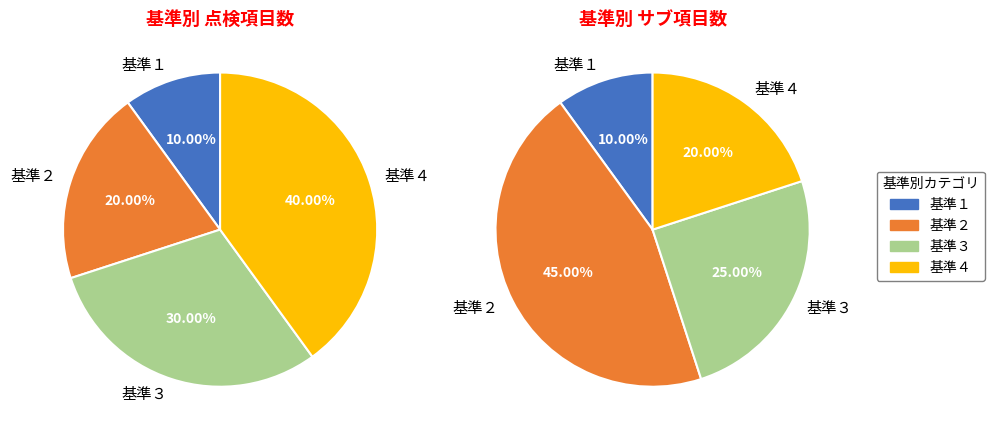

How many slices are in this pie chart?

4